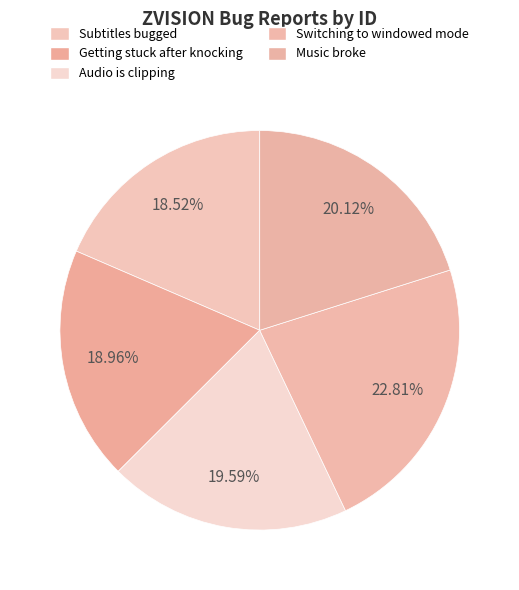

Is there any slice that represents more than half of the pie?

No